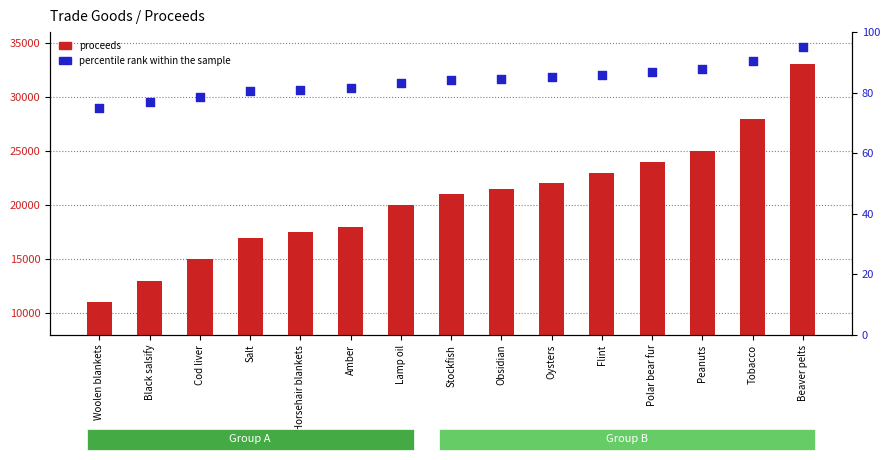

Is the value of proceeds at Flint greater than the value of percentile rank within the sample at Polar bear fur?

Yes